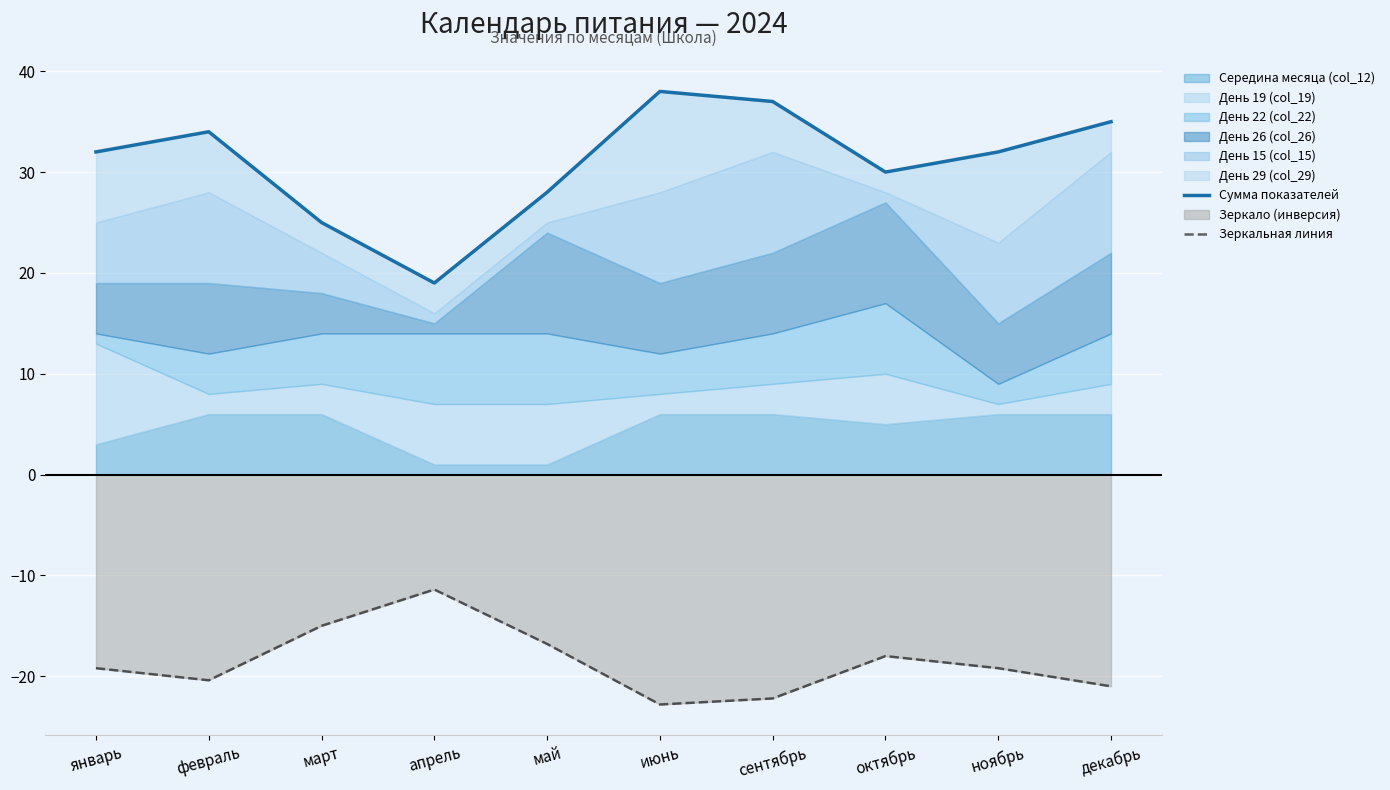

In Сумма показателей, how many points are lower than both neighbors (excluding endpoints)?

2